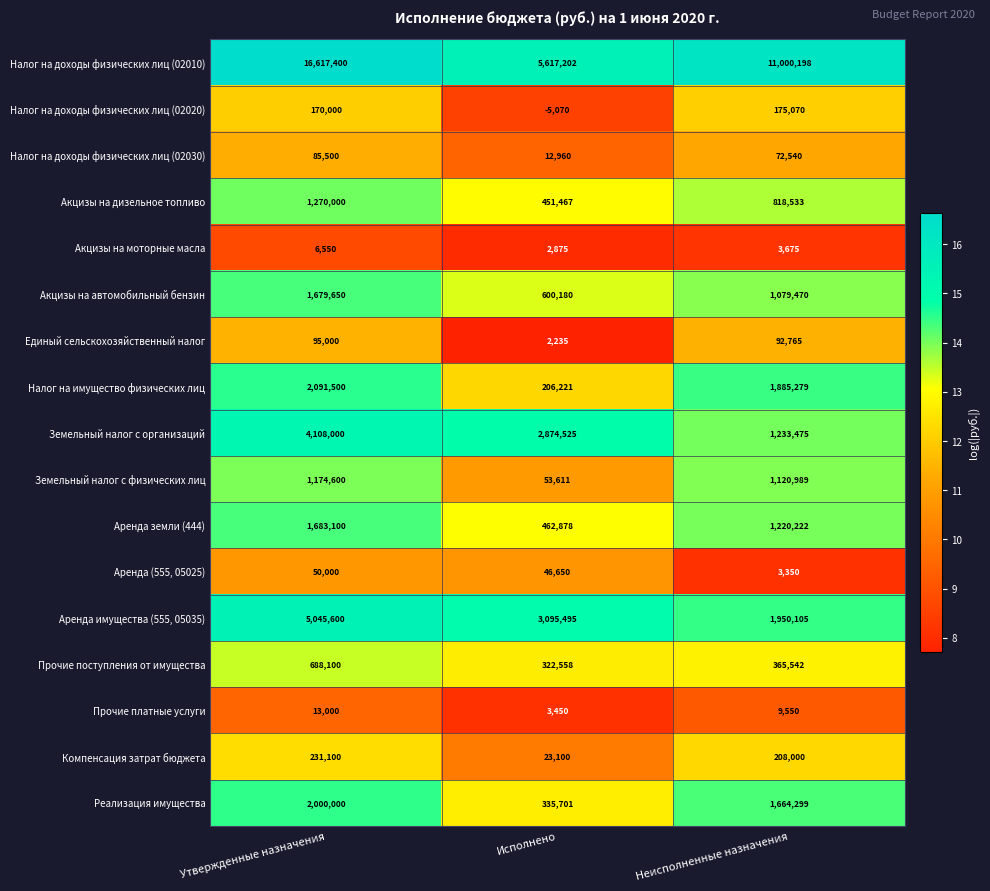

What is the minimum value shown in the chart?

-5070